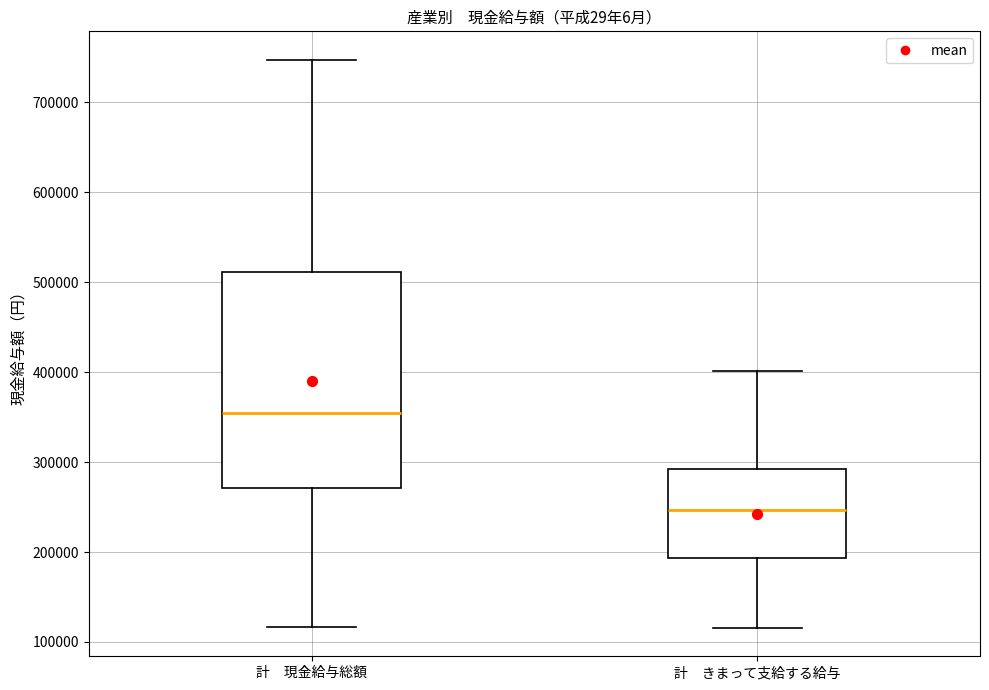

Reading left to right, transcribe this box plot: for each box, give where its median line is, the range the box spans, and where its two whiskers end, as read against the y-axis. The values are not printed on the chart, so give them approximately, as read against the axis.

計 現金給与総額: median 350000, box 270000 to 510000, whiskers 120000 to 750000
計 きまって支給する給与: median 250000, box 190000 to 290000, whiskers 120000 to 400000